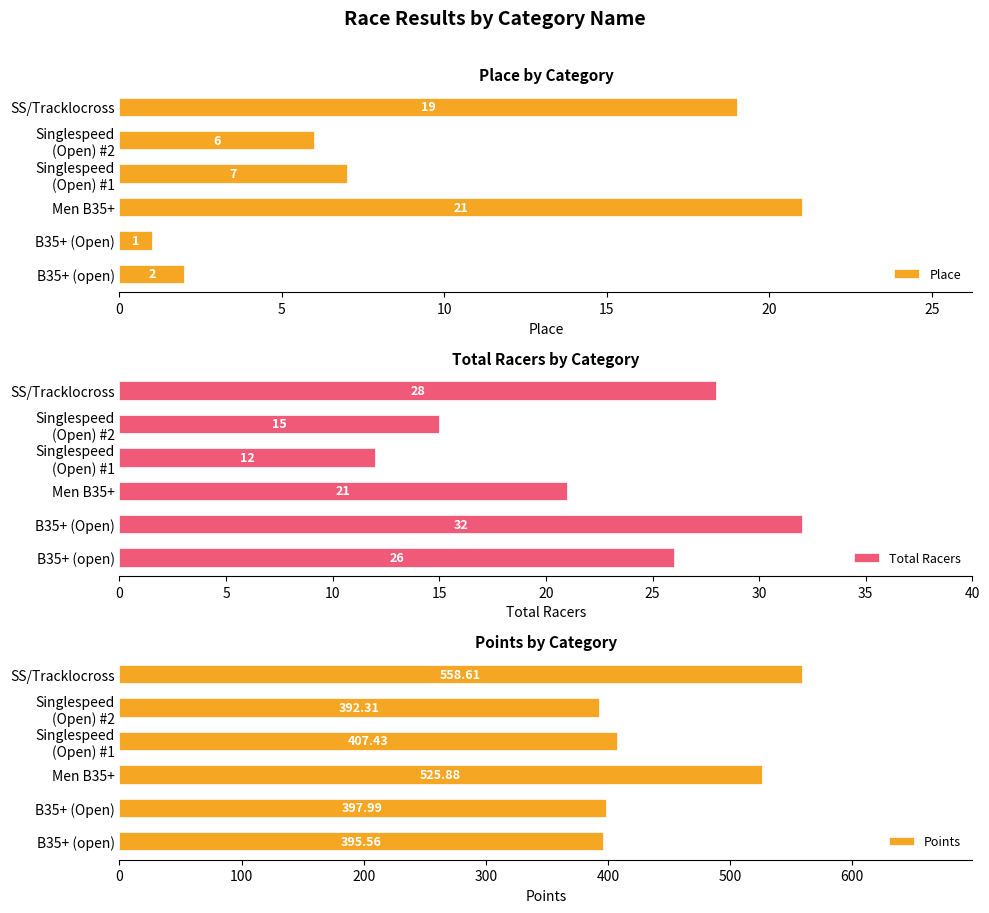

Rank the categories by Points value from lowest to highest.

Singlespeed
(Open) #2, B35+ (open), B35+ (Open), Singlespeed
(Open) #1, Men B35+, SS/Tracklocross